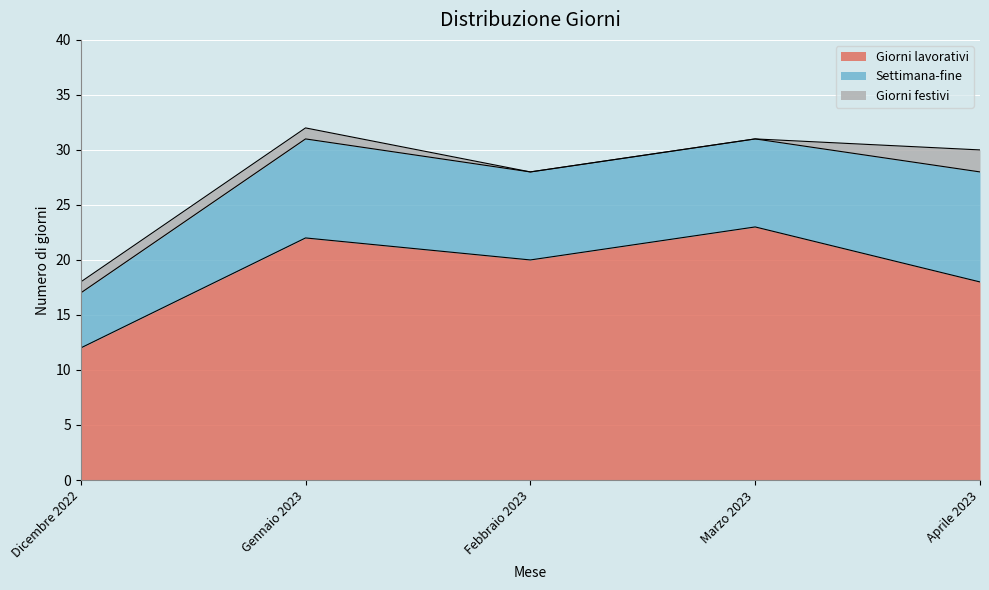

What are all the series names shown in the legend?

Giorni lavorativi, Settimana-fine, Giorni festivi